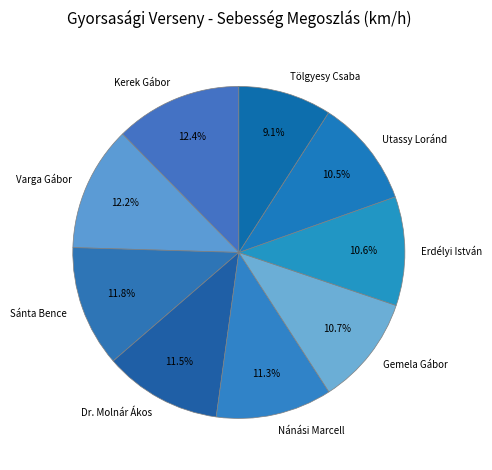

Does any single category account for the majority?

No